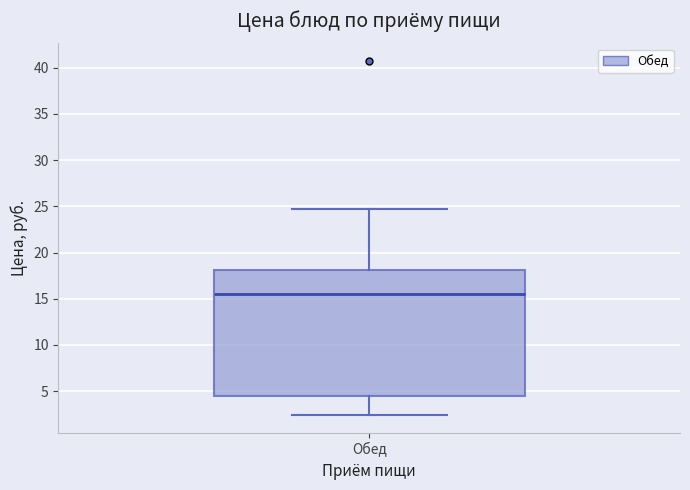

Where is the upper edge of the box for Обед on the y-axis? The values are not printed on the chart, so give them approximately, as read against the axis.

18.0